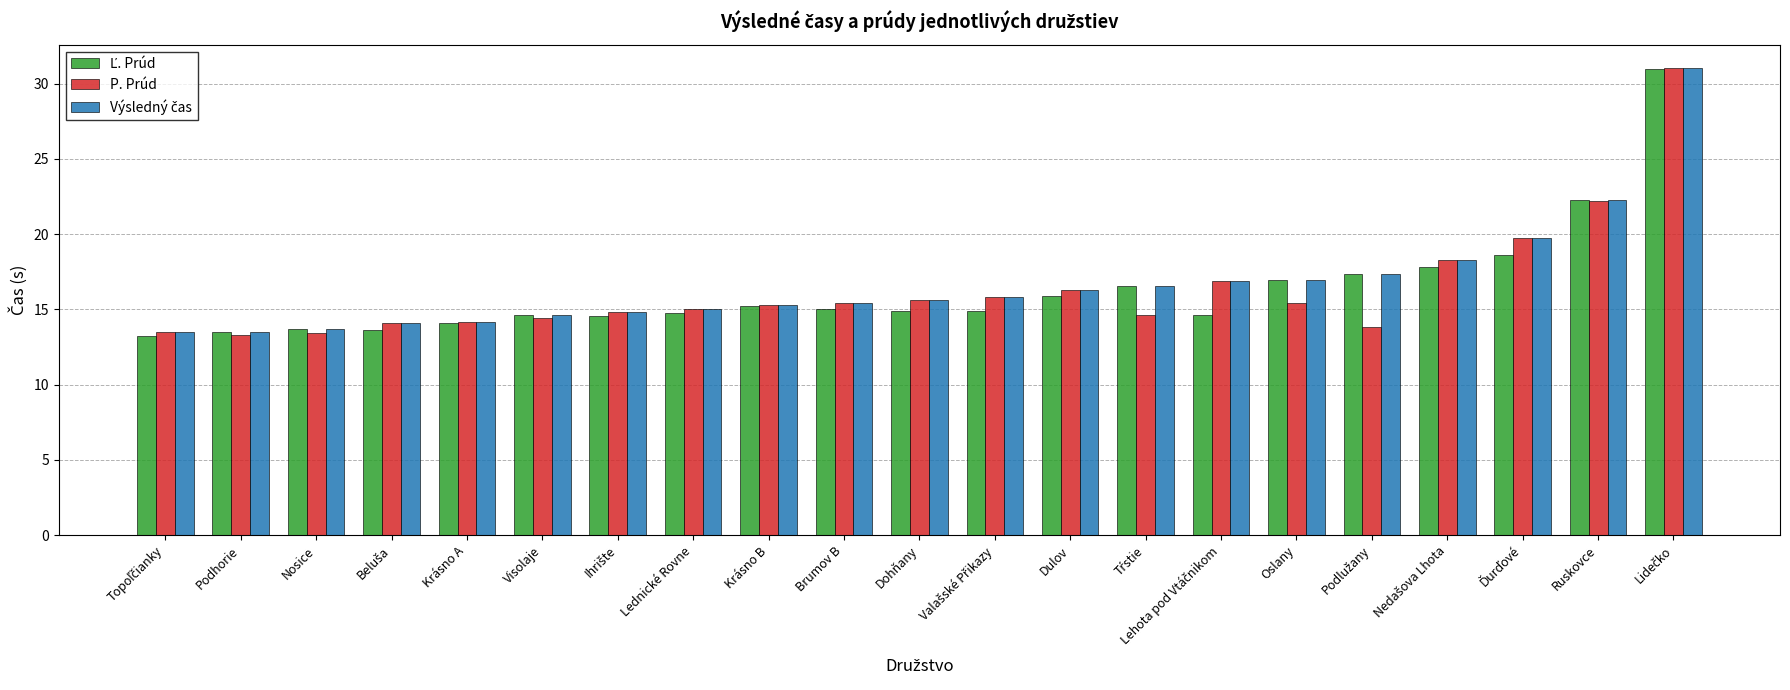

What is the total value across all series at Podhorie?

40.3